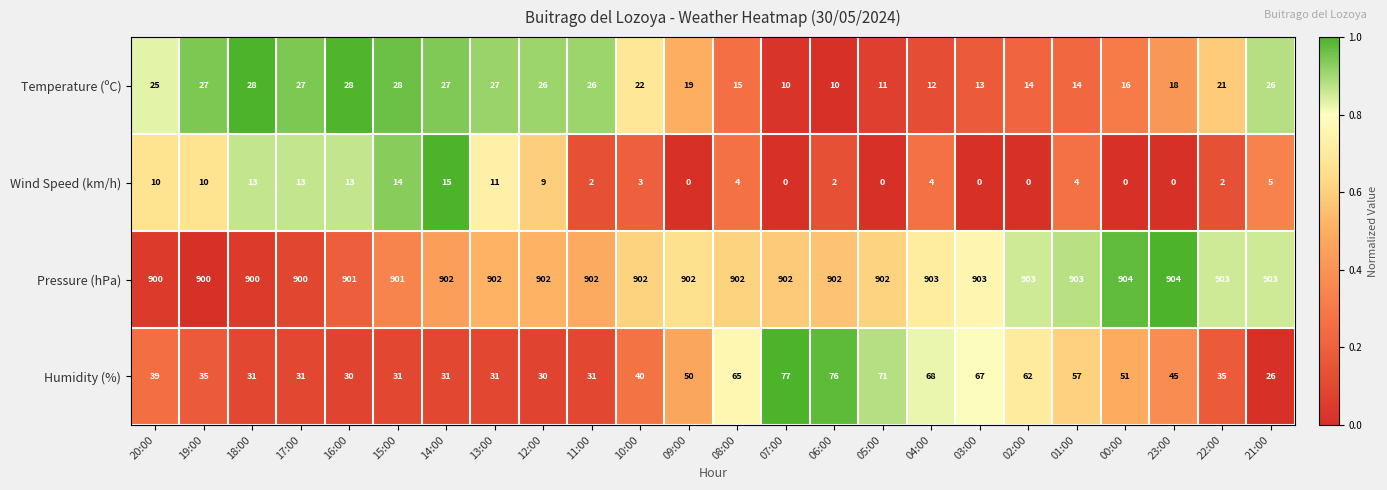

Is it true that Wind Speed (km/h) equals 3 at 06:00?

False